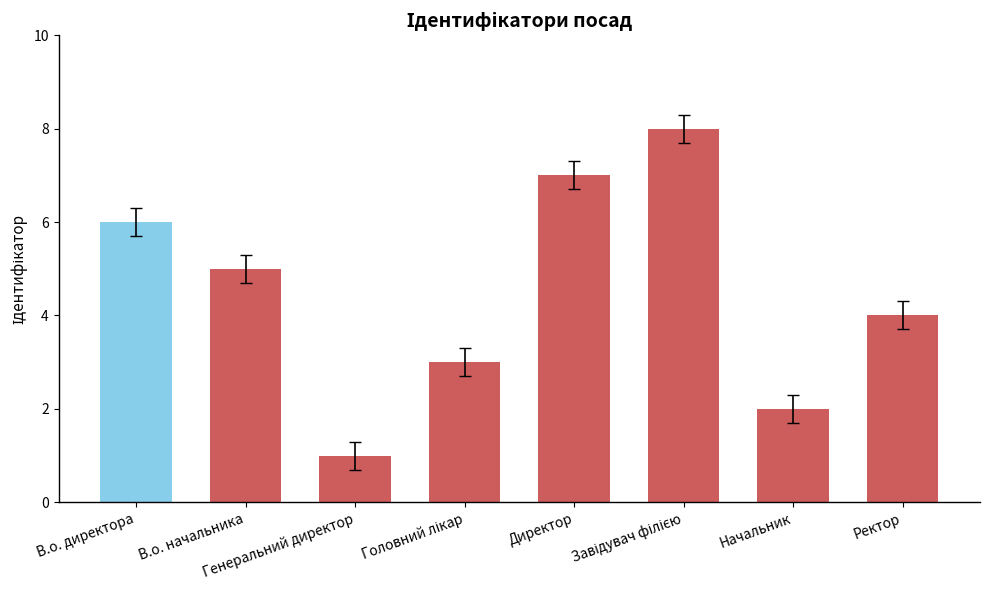

Are the bars horizontal?

No